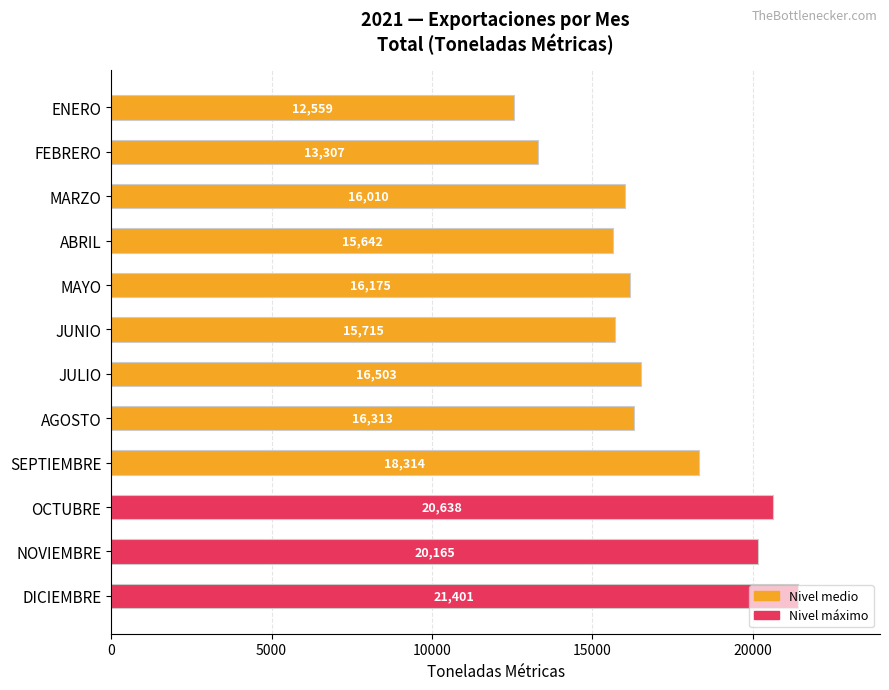

What is the difference between the values at AGOSTO and MARZO?

303.0